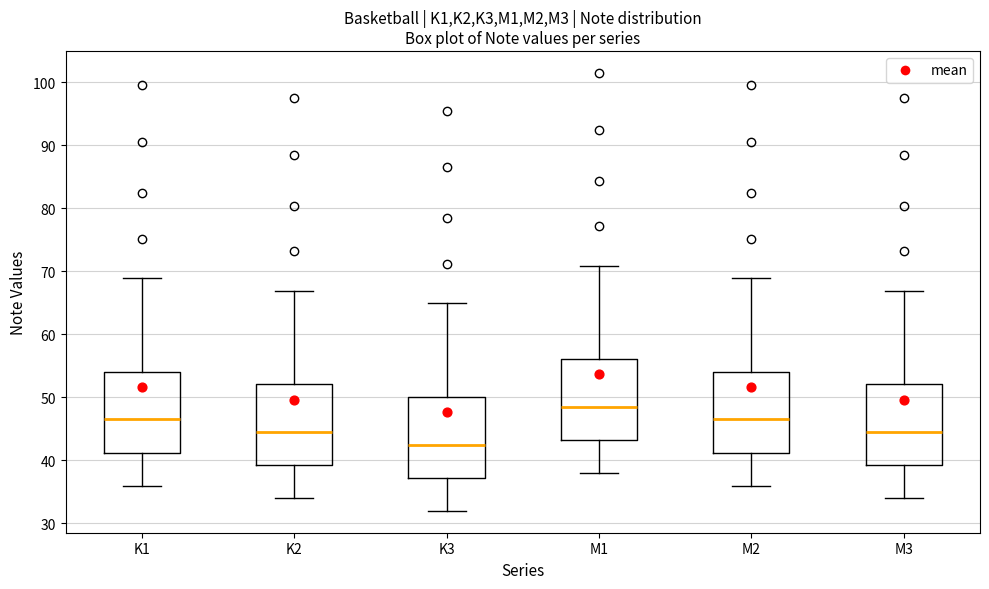

Where does the upper whisker of the box for K2 end on the y-axis? The values are not printed on the chart, so give them approximately, as read against the axis.

67